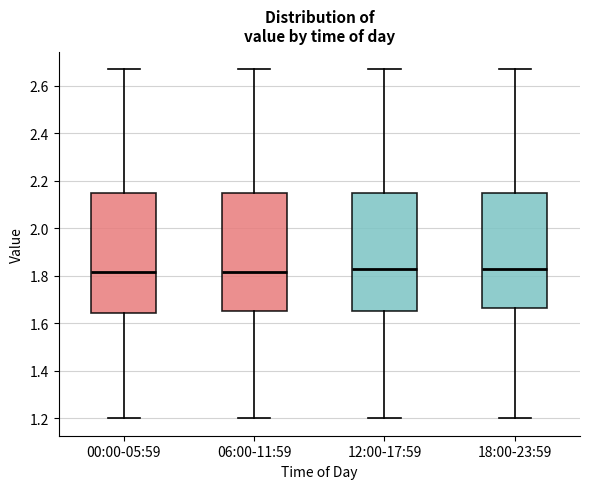

Where does the median line of the box for 18:00-23:59 sit on the y-axis? The values are not printed on the chart, so give them approximately, as read against the axis.

1.84